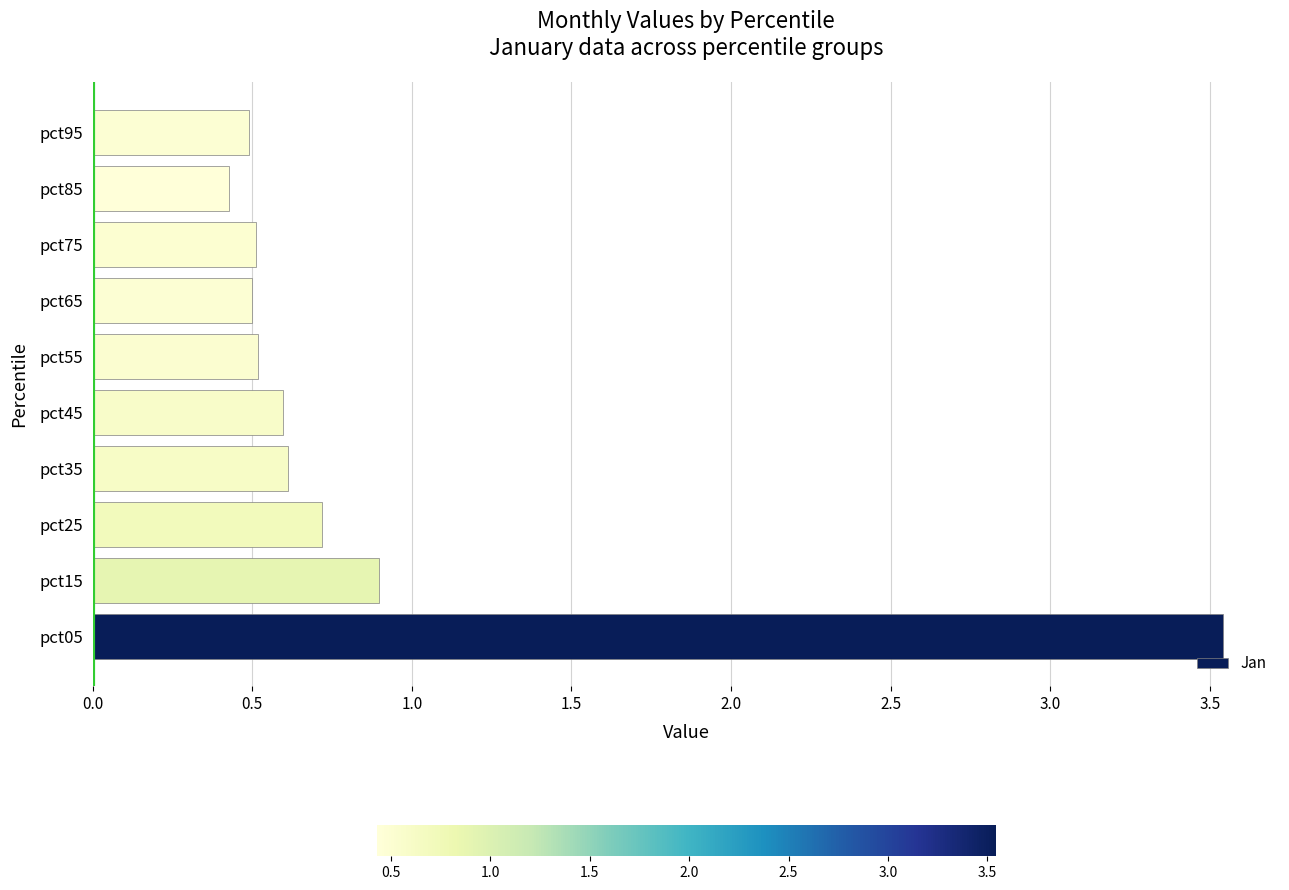

What is the average value?

0.9